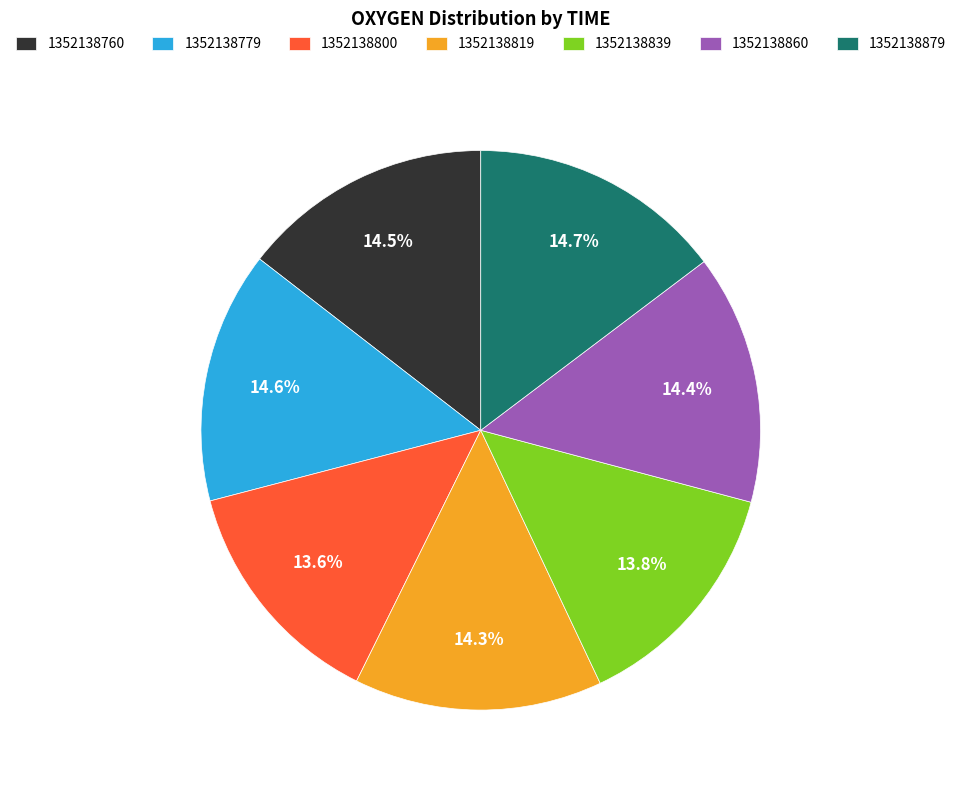

Does any single category account for the majority?

No